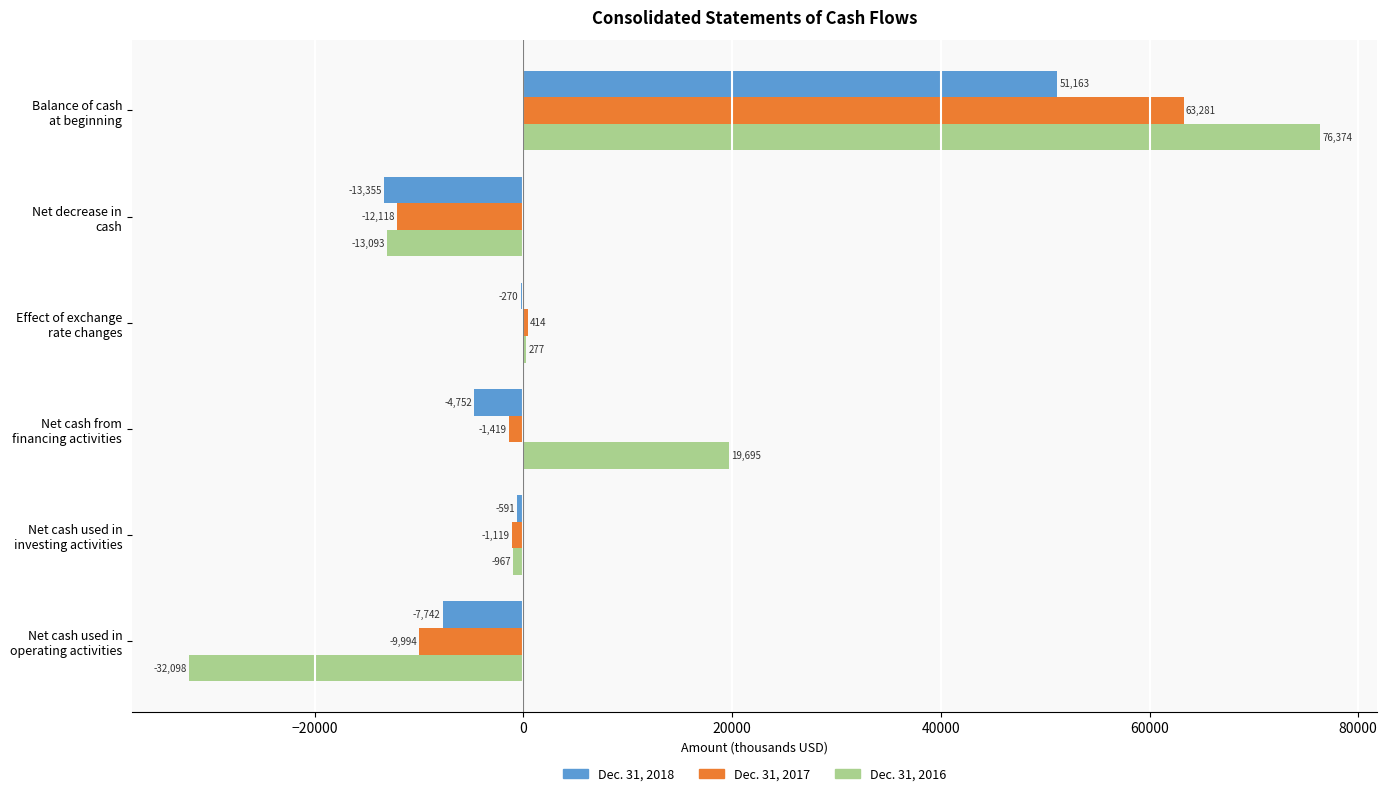

What is the maximum value shown in the chart?

76374